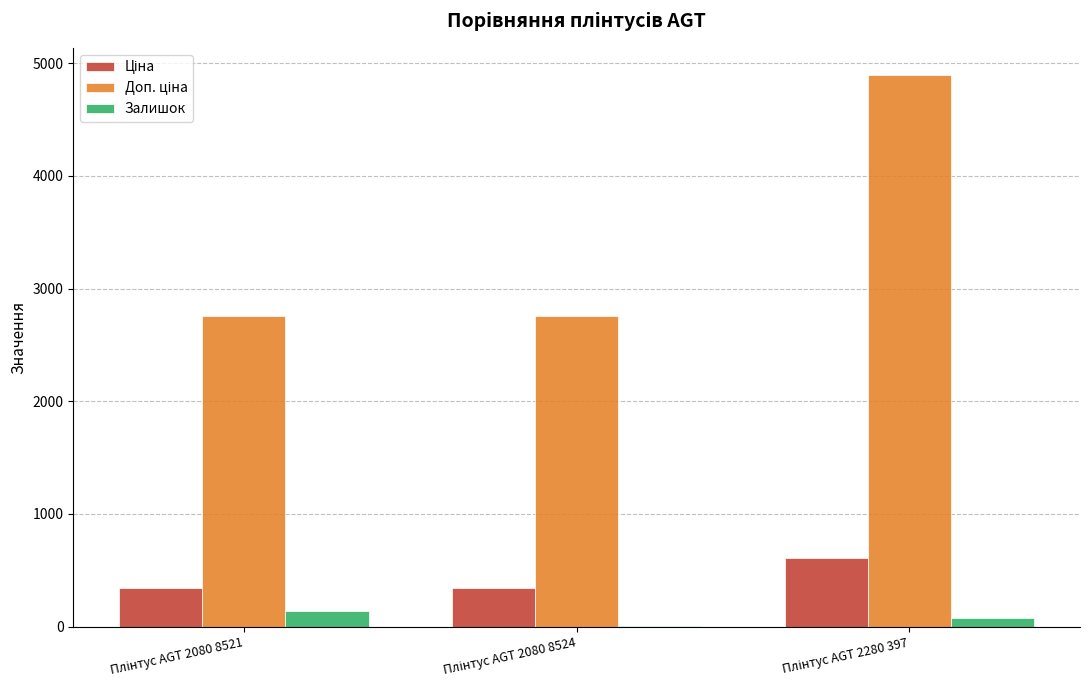

Between Плінтус AGT 2080 8521 and Плінтус AGT 2080 8524, which is larger?

Плінтус AGT 2080 8521